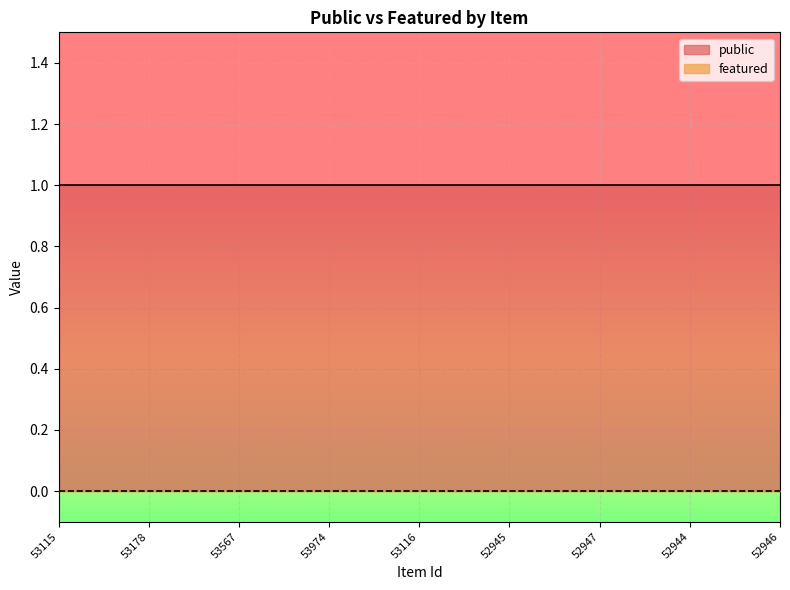

At how many categories does at least one series exceed 0?

9